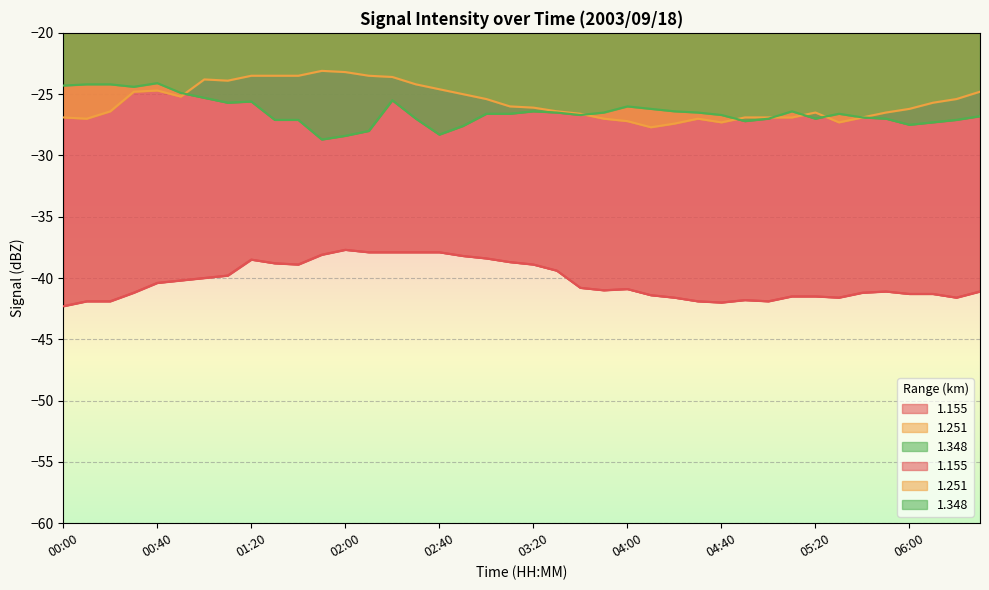

How many interior local peaks does the 1.348 series have?

7